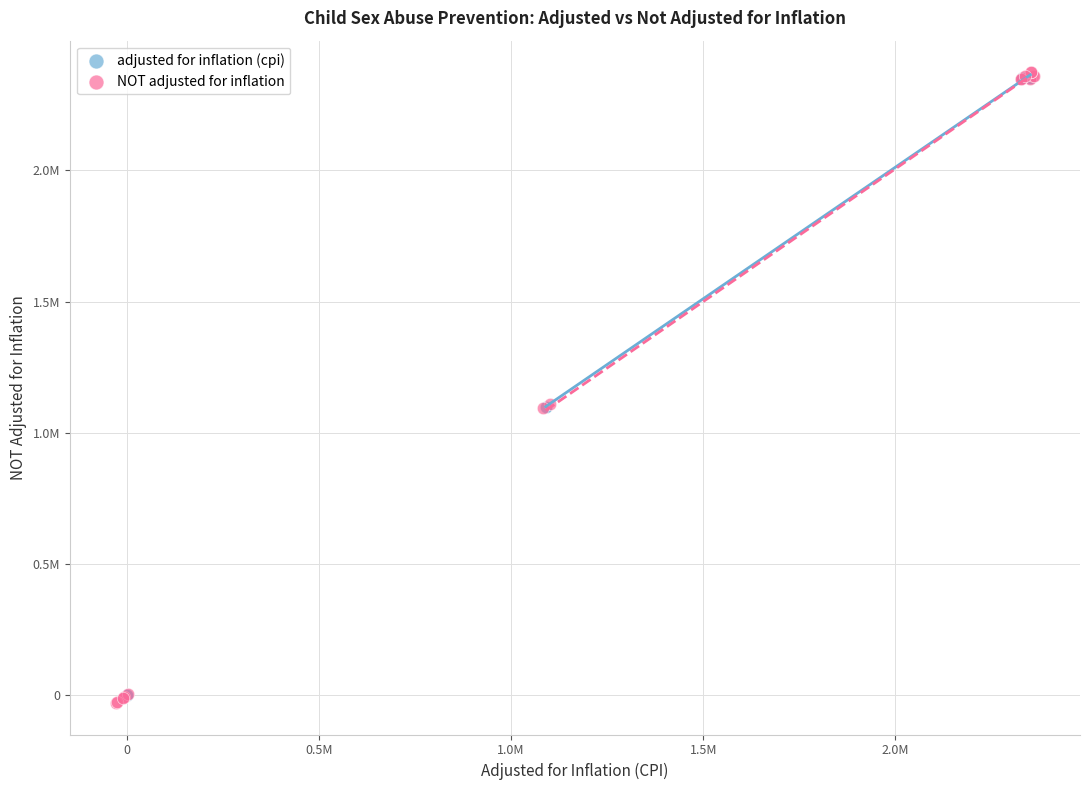

What are all the series names shown in the legend?

adjusted for inflation (cpi), NOT adjusted for inflation